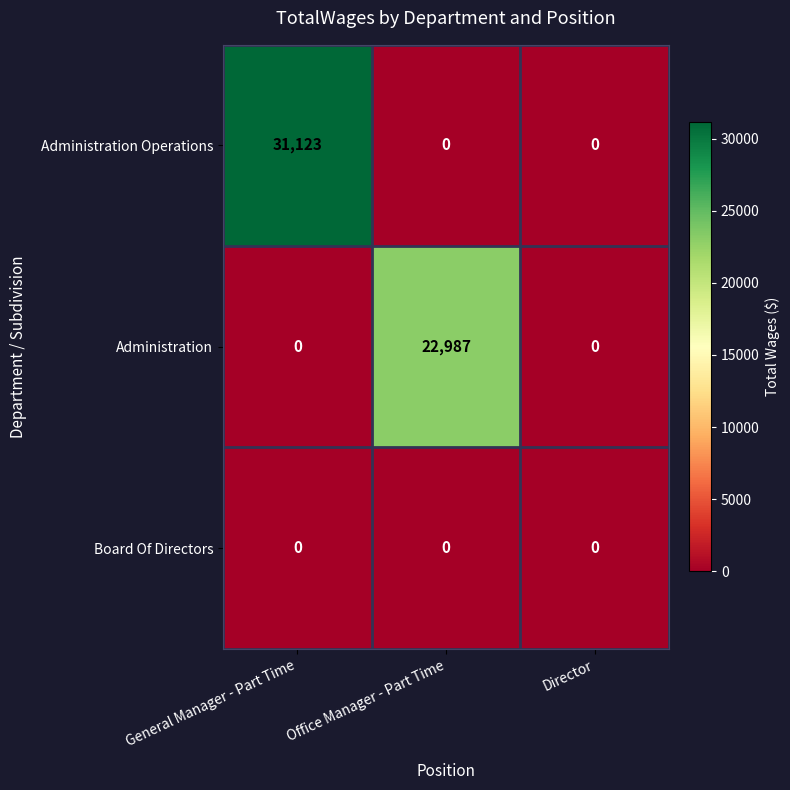

What is the difference between the maximum and minimum values in the Administration Operations series?

31123